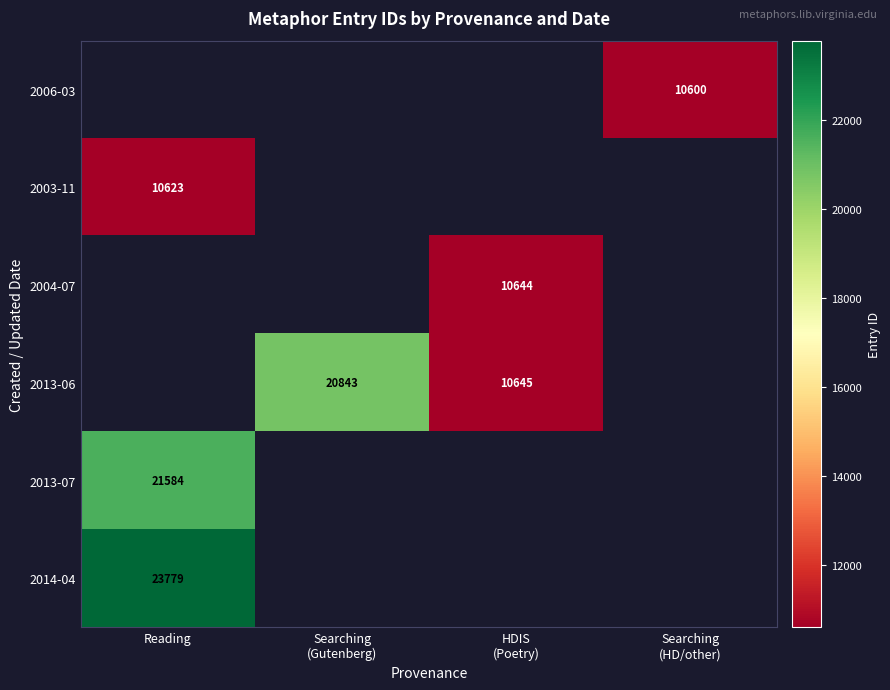

List the series in order of their overall mean, lowest first.

2006-03, 2003-11, 2004-07, 2013-06, 2013-07, 2014-04